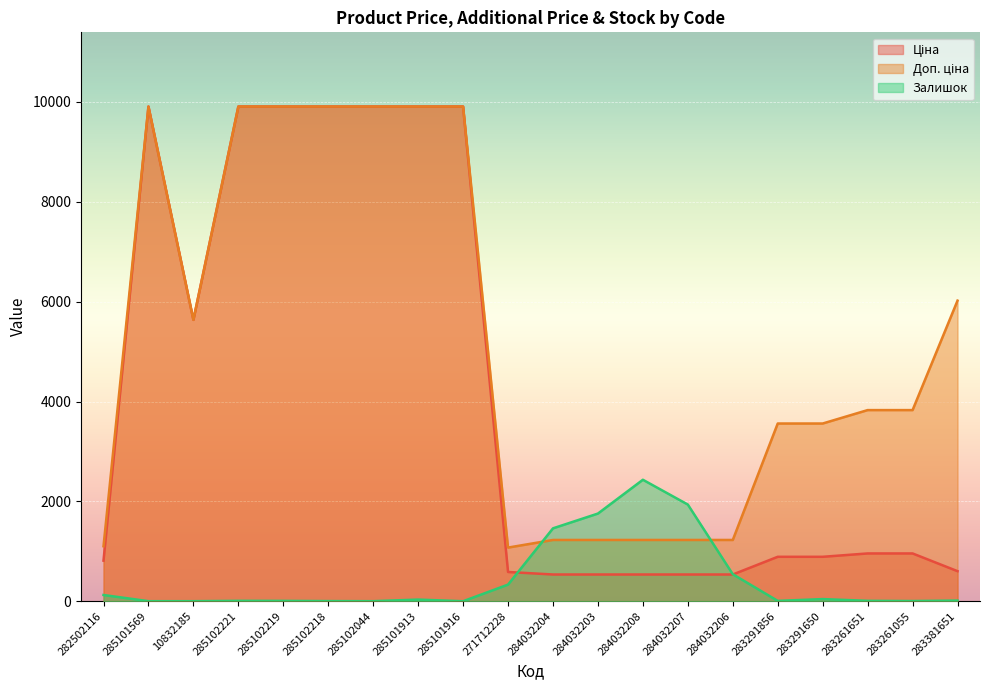

List the series in order of their overall mean, lowest first.

Залишок, Ціна, Доп. ціна